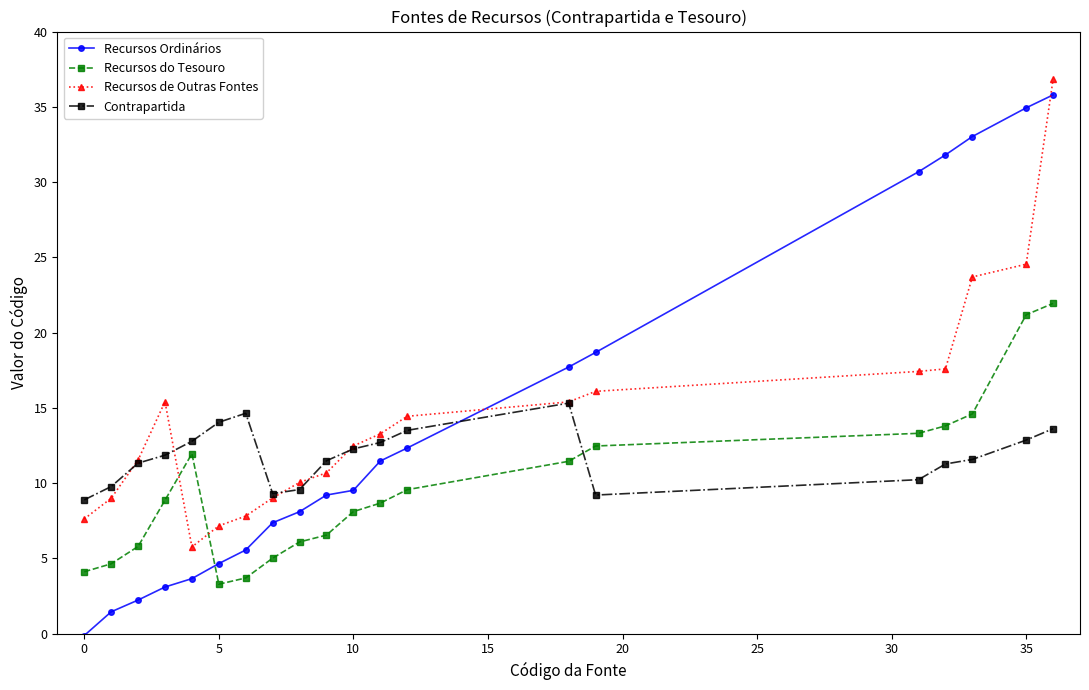

How many intersections are there between Recursos do Tesouro and Recursos de Outras Fontes?

2